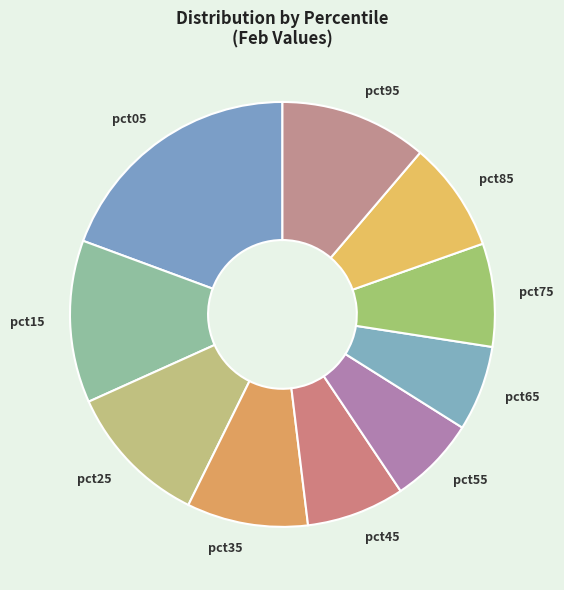

What is the largest slice in the pie chart?

pct05